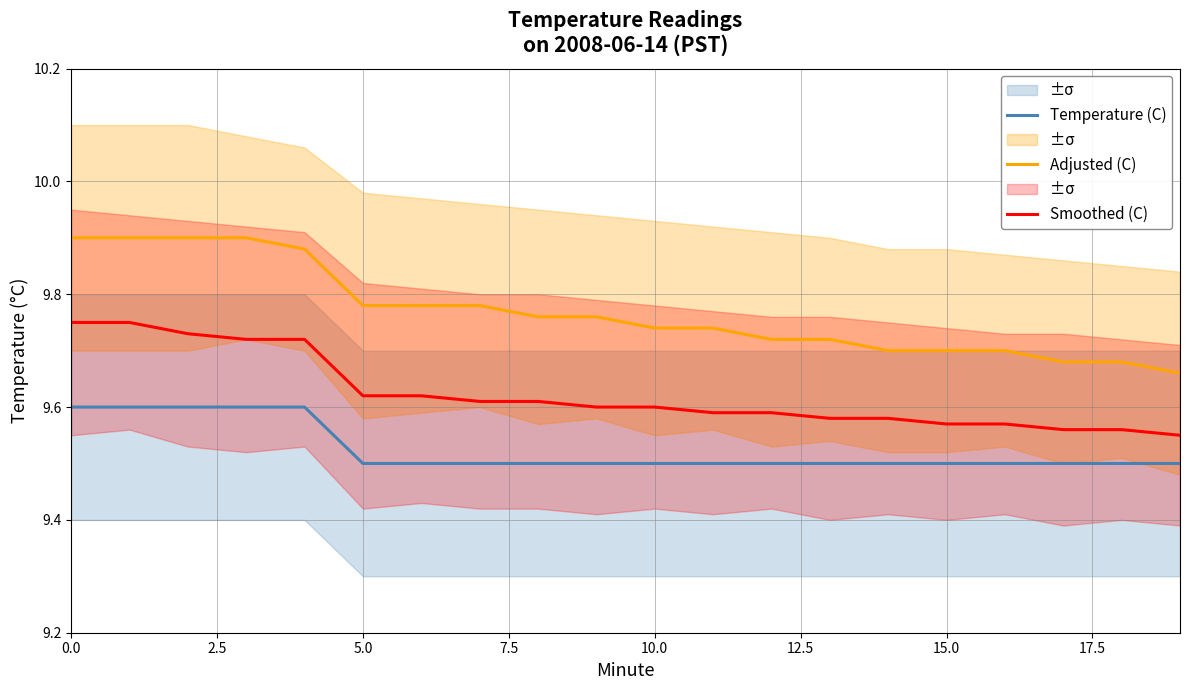

What is the minimum value shown in the chart?

9.5